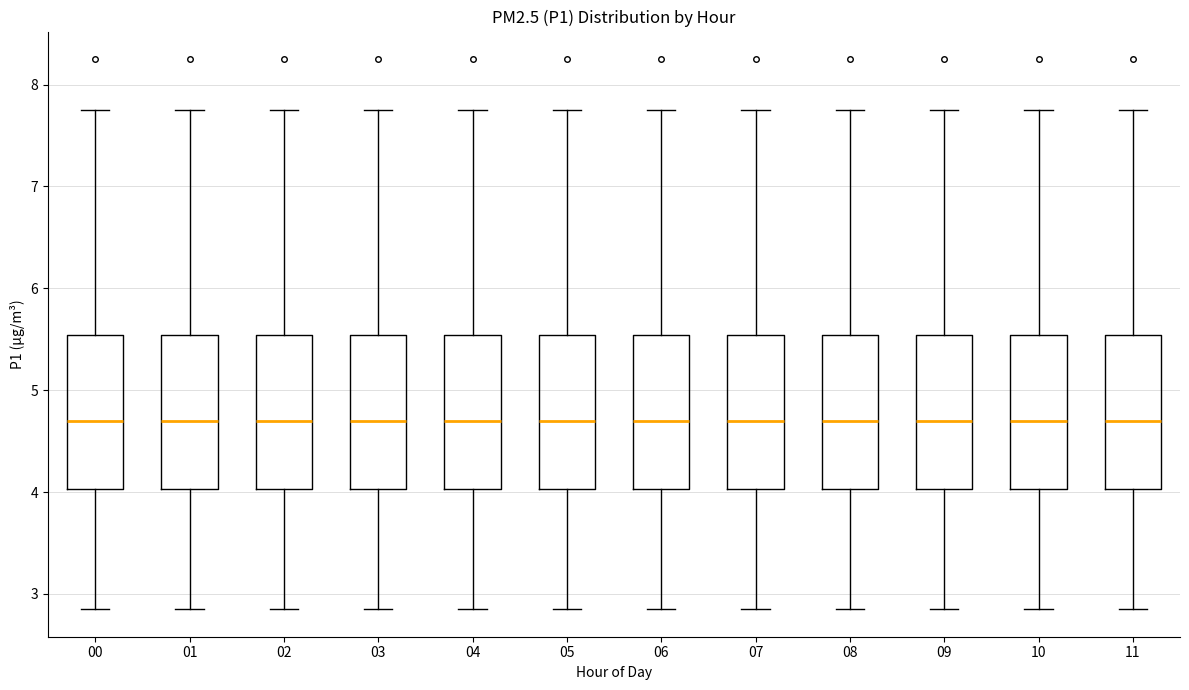

Reading left to right, read every box against the y-axis: the position of its median line, the range the box covers, and the ends of its whiskers. The values are not printed on the chart, so give them approximately, as read against the axis.

00: median 4.7, box 4.0 to 5.5, whiskers 2.9 to 7.8
01: median 4.7, box 4.0 to 5.5, whiskers 2.9 to 7.8
02: median 4.7, box 4.0 to 5.5, whiskers 2.9 to 7.8
03: median 4.7, box 4.0 to 5.5, whiskers 2.9 to 7.8
04: median 4.7, box 4.0 to 5.5, whiskers 2.9 to 7.8
05: median 4.7, box 4.0 to 5.5, whiskers 2.9 to 7.8
06: median 4.7, box 4.0 to 5.5, whiskers 2.9 to 7.8
07: median 4.7, box 4.0 to 5.5, whiskers 2.9 to 7.8
08: median 4.7, box 4.0 to 5.5, whiskers 2.9 to 7.8
09: median 4.7, box 4.0 to 5.5, whiskers 2.9 to 7.8
10: median 4.7, box 4.0 to 5.5, whiskers 2.9 to 7.8
11: median 4.7, box 4.0 to 5.5, whiskers 2.9 to 7.8